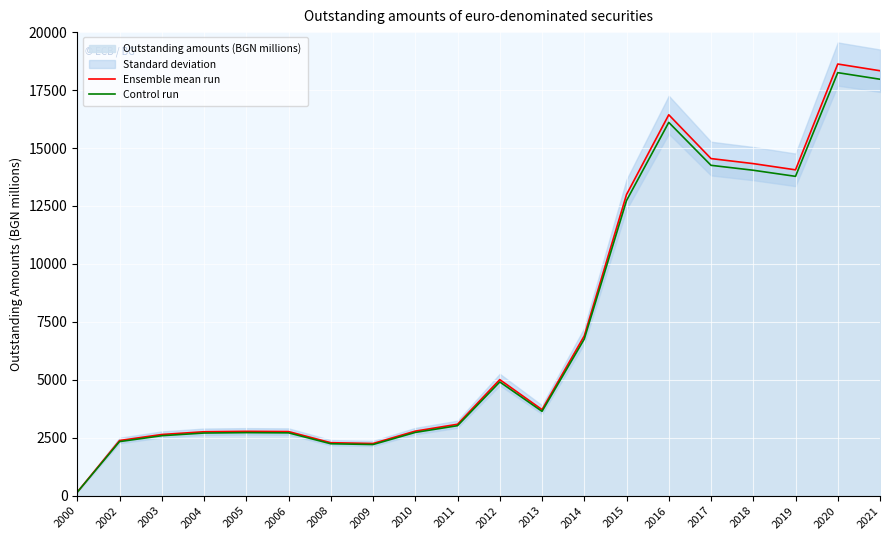

Reading left to right, list all the values displayed in this chart.

Ensemble mean run: 156.5	2381.1	2641.1	2759.3	2776.9	2767.0	2287.0	2252.6	2786.1	3082.3	5008.1	3713.7	6895.4	12990.8	16433.9	14544.3	14327.1	14058.5	18623.2	18333.6
Control run: 153.4	2333.5	2588.2	2704.1	2721.4	2711.7	2241.2	2207.6	2730.4	3020.7	4907.9	3639.4	6757.5	12731.0	16105.3	14253.4	14040.6	13777.3	18250.8	17966.9